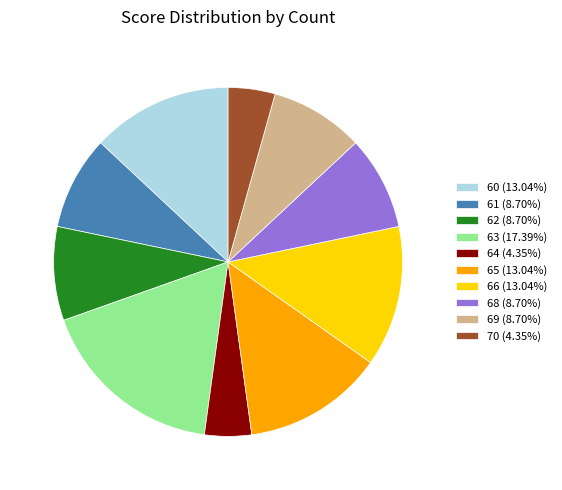

True or false: 60 accounts for 13% of the total.

True